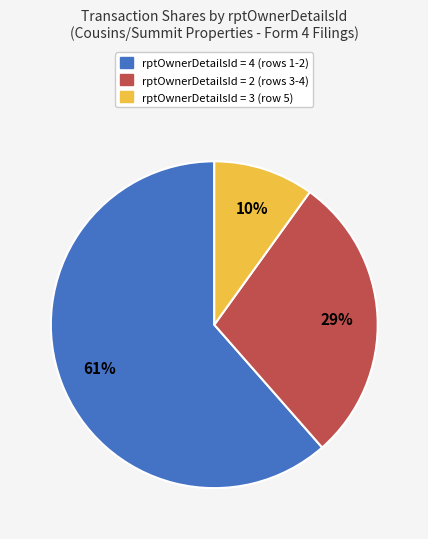

Which has a higher value, rptOwnerDetailsId = 2 (rows 3-4) or rptOwnerDetailsId = 4 (rows 1-2)?

rptOwnerDetailsId = 4 (rows 1-2)